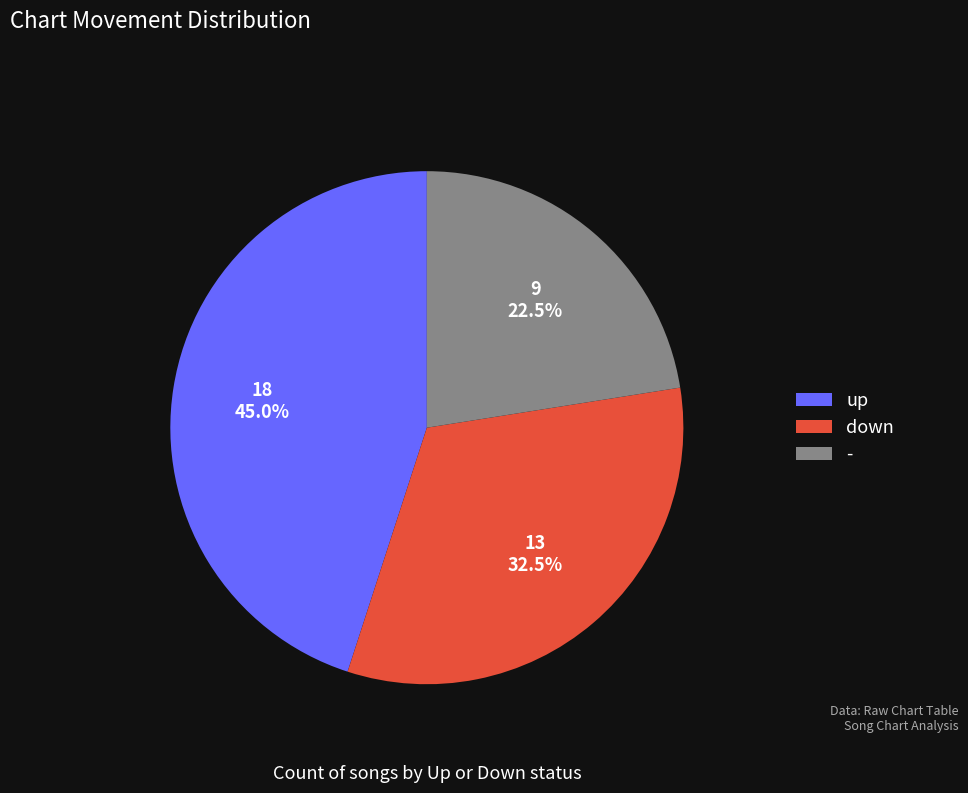

To the nearest percent, what is the average slice percentage?

33%